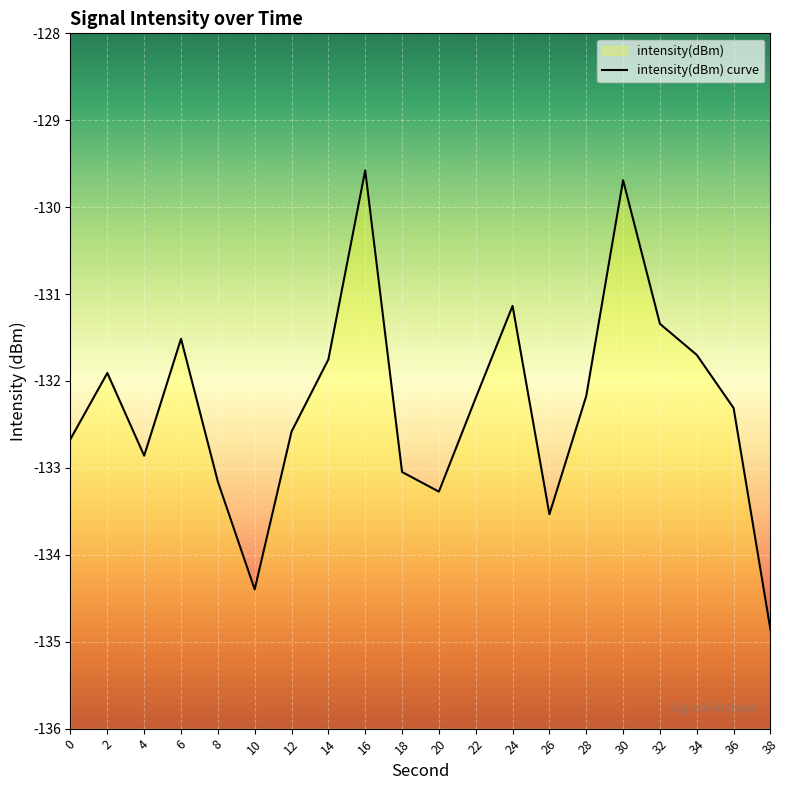

Read the value at 14.

-131.8